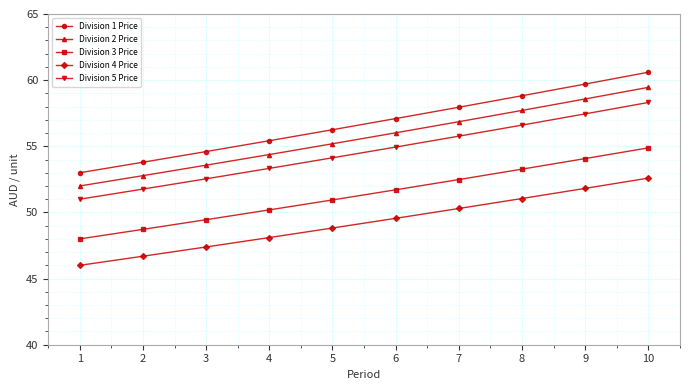

How many data points in Division 2 Price are less than 56?

5